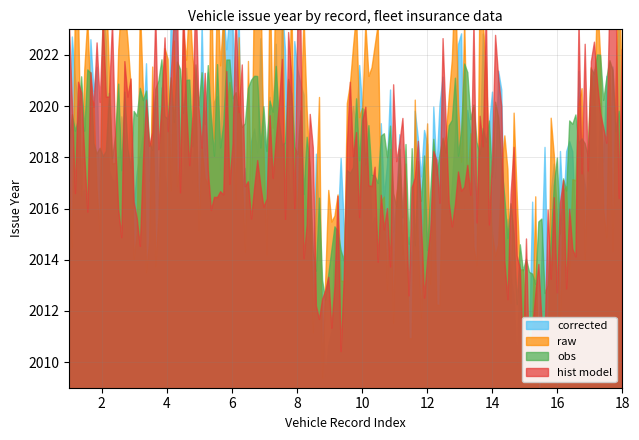

True or false: hist model and corrected intersect in this chart.

False